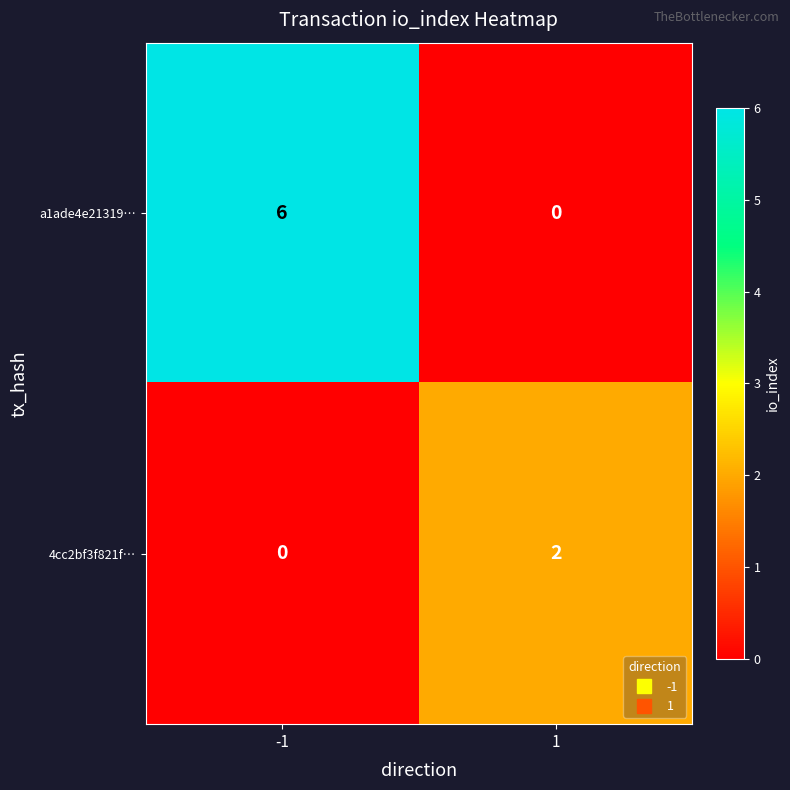

At which category is the sum across all series the highest?

-1